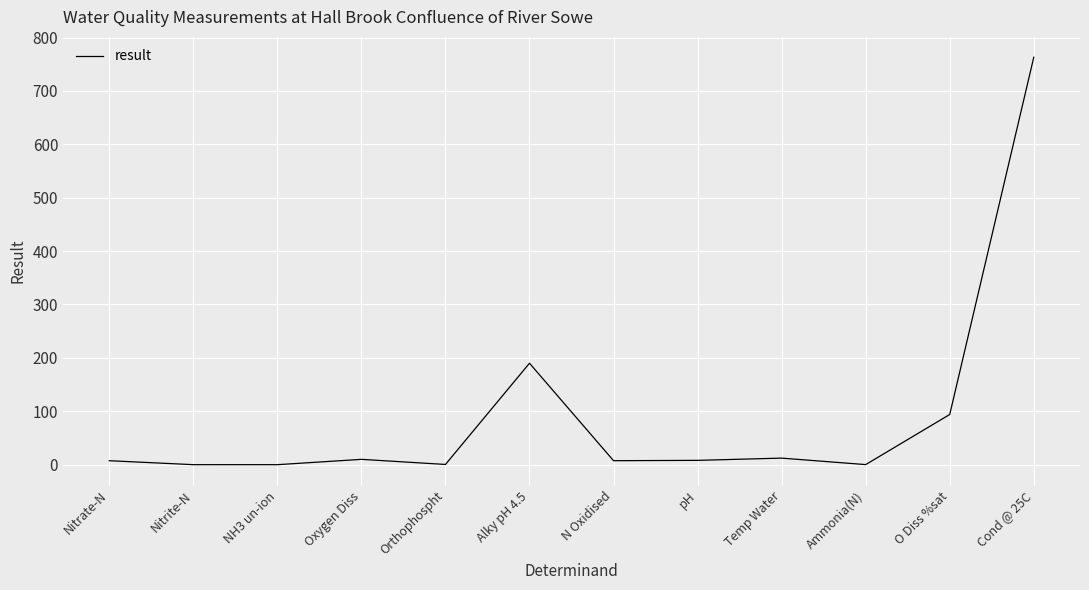

What is the difference between the maximum and minimum values?

763.0